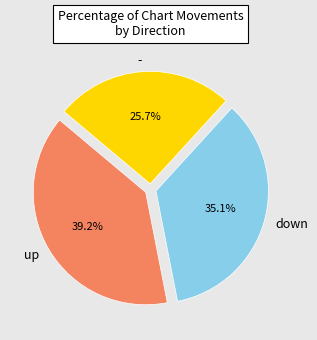

What portion of the pie excludes -?

74.3%